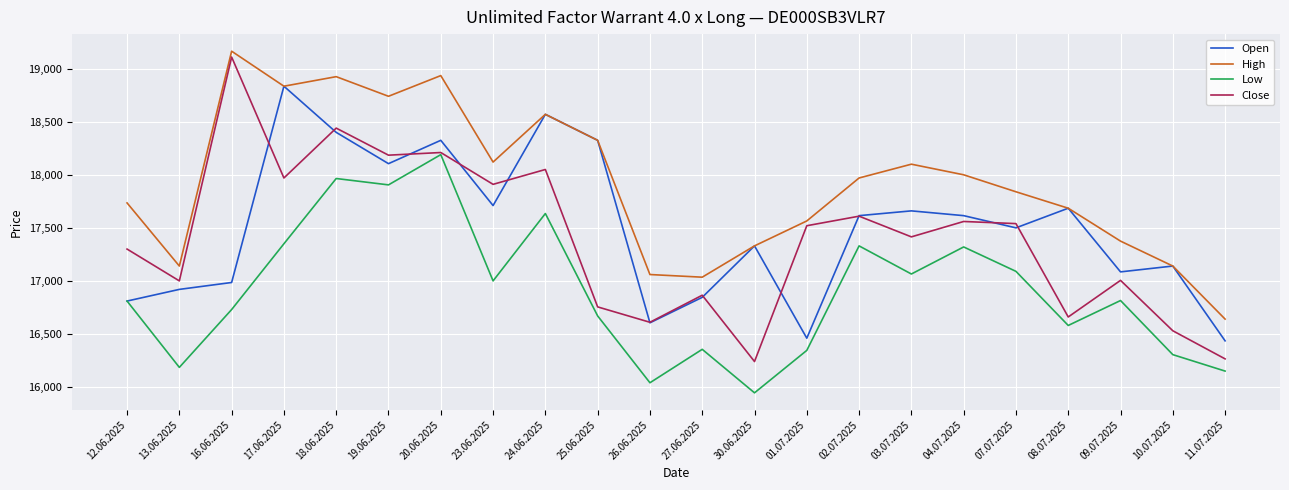

The value of Low at 03.07.2025 is 17065. True or false?

True